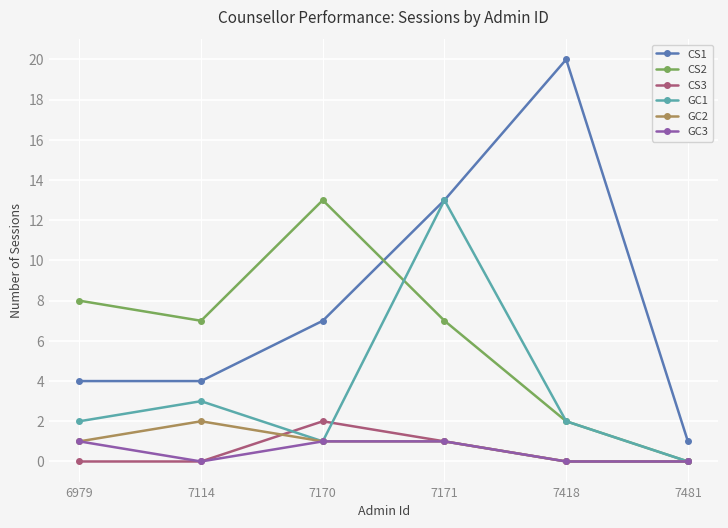

True or false: CS3 and CS1 intersect in this chart.

False